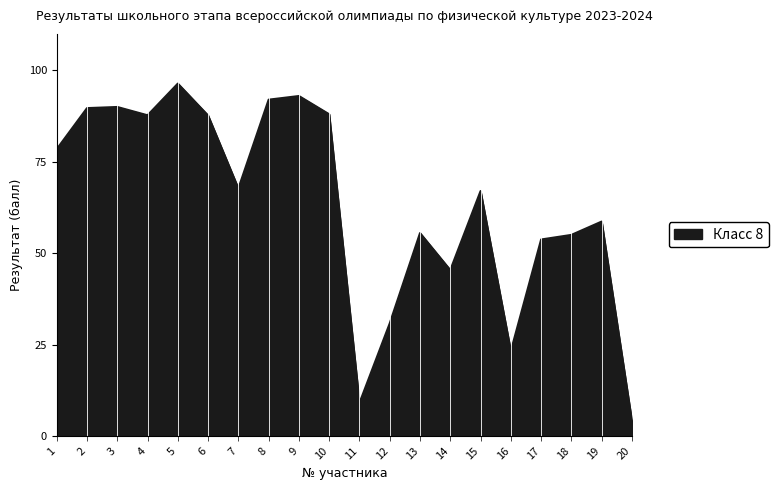

What is the sum of the values at 3 and 19?

148.7